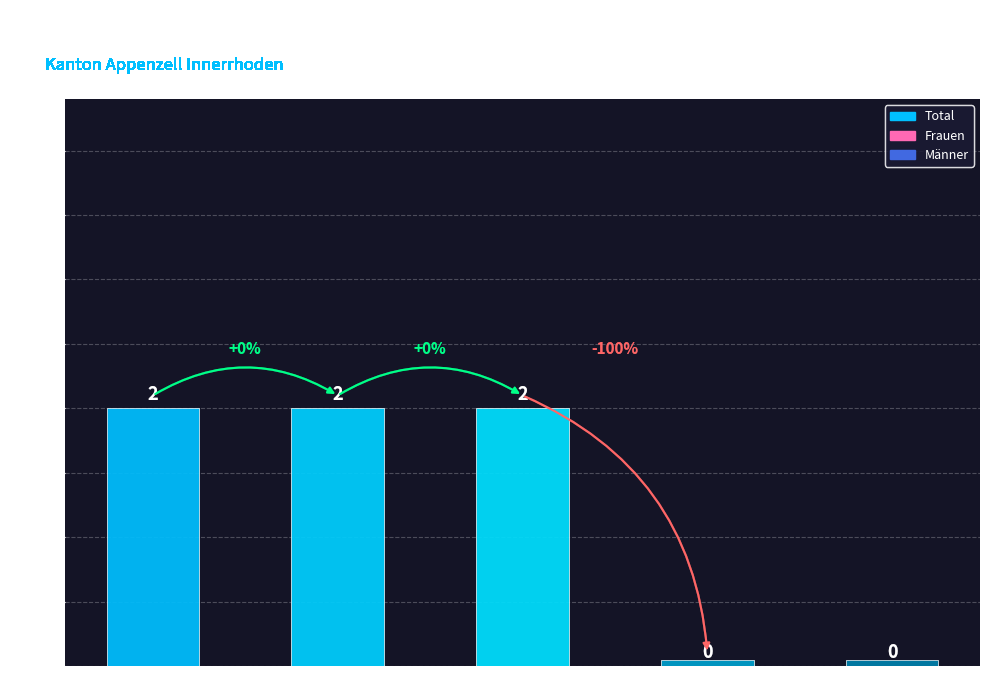

At which label does Total reach its minimum?

EU-17